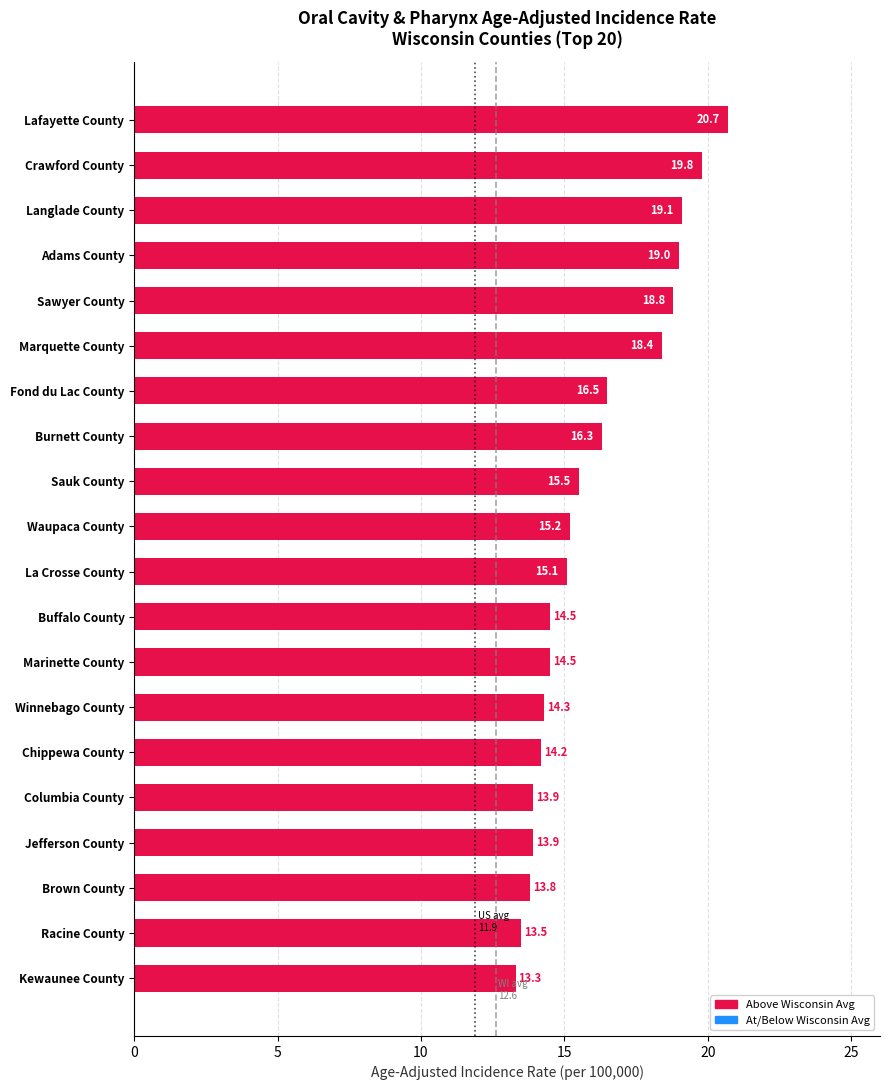

What is the difference between the maximum and minimum values?

7.4